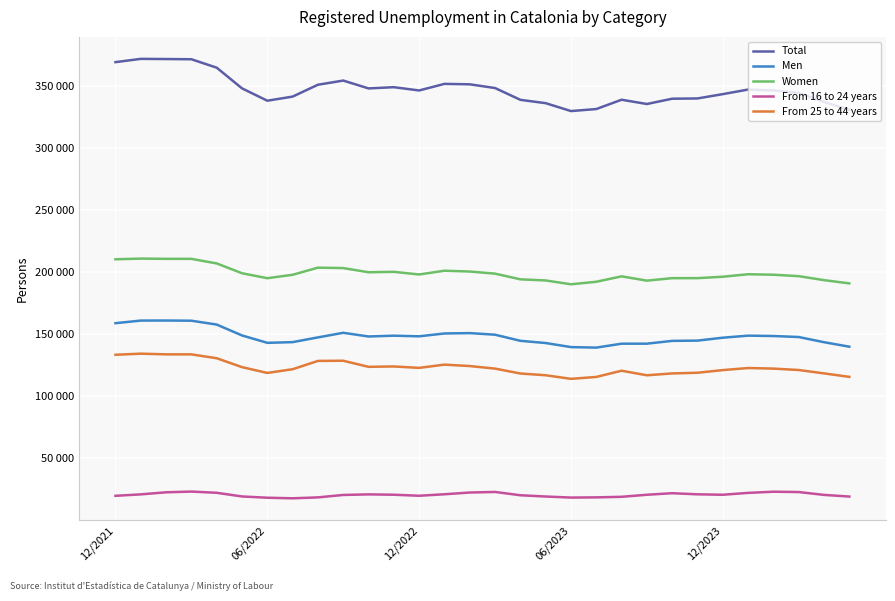

Does the chart display data point markers on the line(s)?

No